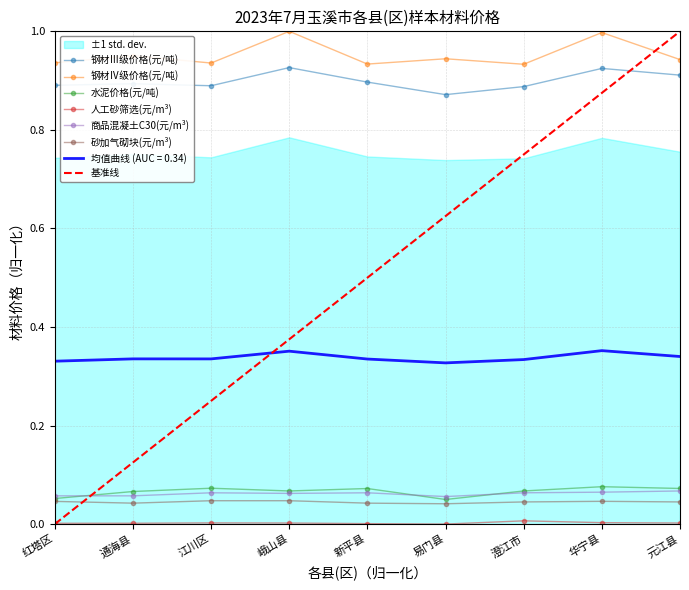

Rank the categories by 砂加气砌块(元/m³) value from highest to lowest.

江川区, 峨山县, 华宁县, 红塔区, 澄江市, 元江县, 通海县, 新平县, 易门县